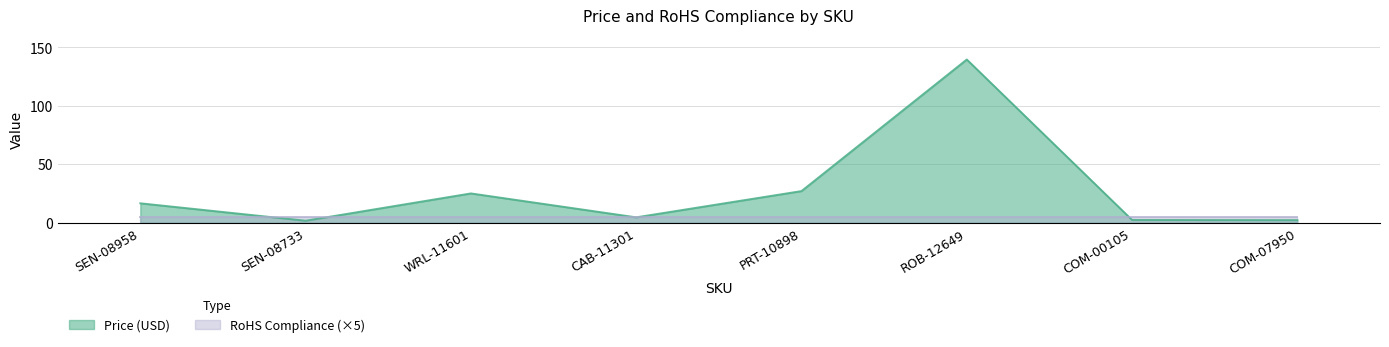

How many interior local valleys (lower than both neighbors) does the data have?

2